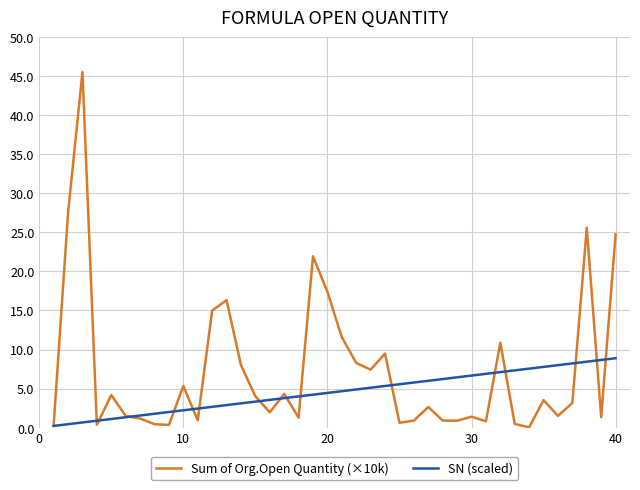

What is the greatest value displayed?

45.5